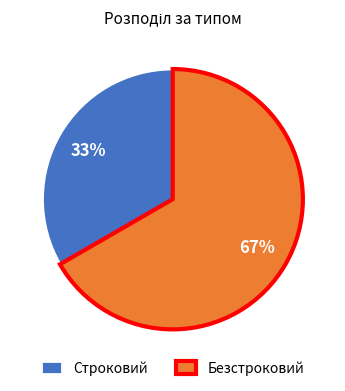

Count the number of slices in the pie.

2